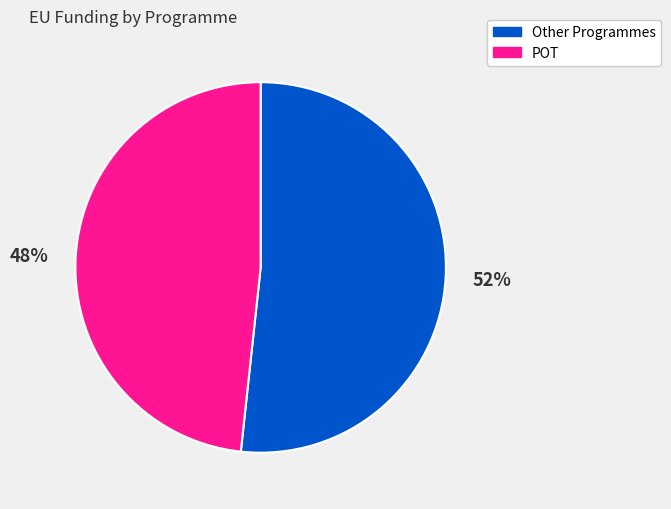

True or false: Other Programmes accounts for 52% of the total.

True